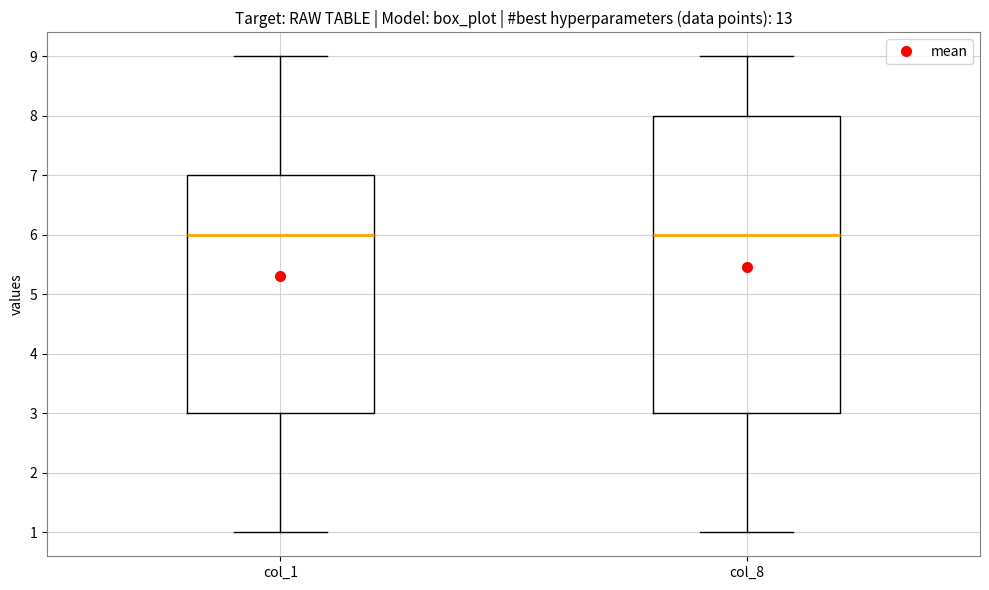

Where is the upper edge of the box for col_8 on the y-axis? The values are not printed on the chart, so give them approximately, as read against the axis.

8